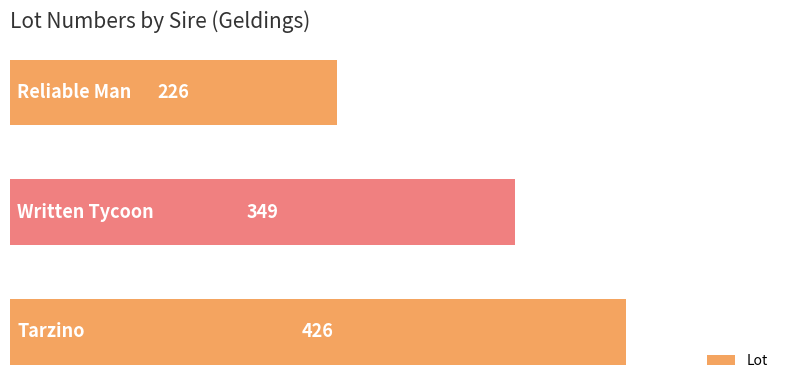

What is the average value?

334